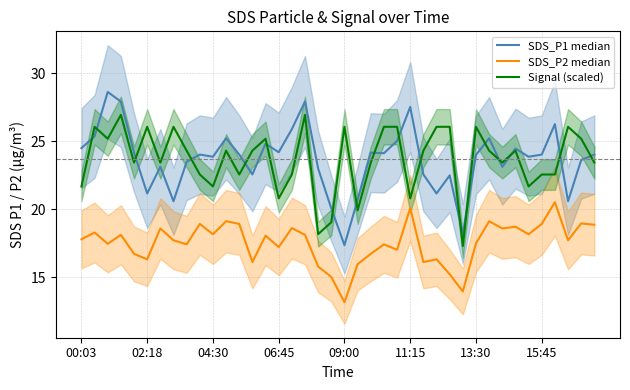

What is the lowest value of the Signal (scaled) series?

17.3